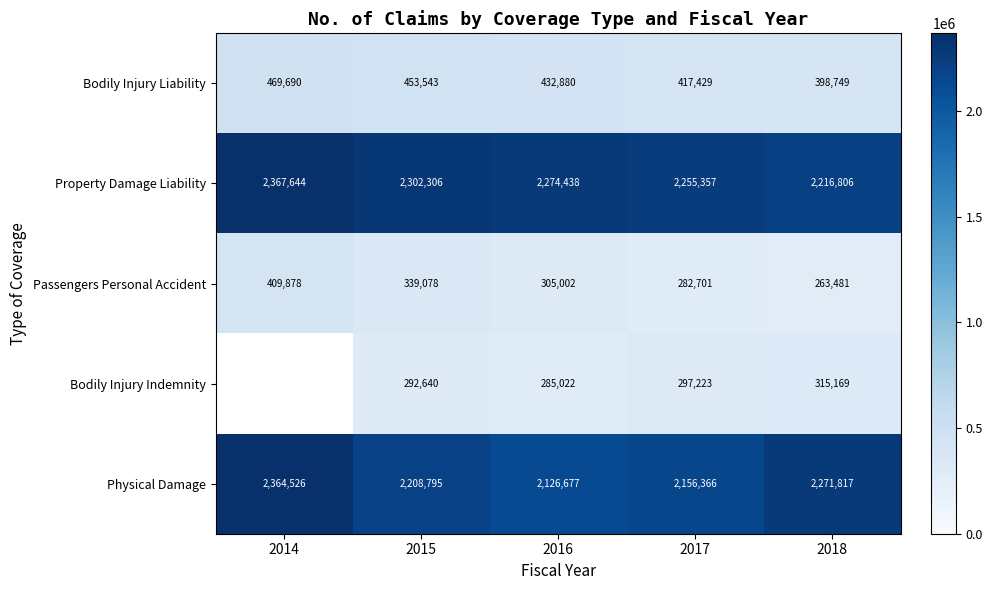

What is the spread (max minus min) of values at 2016?

1989416